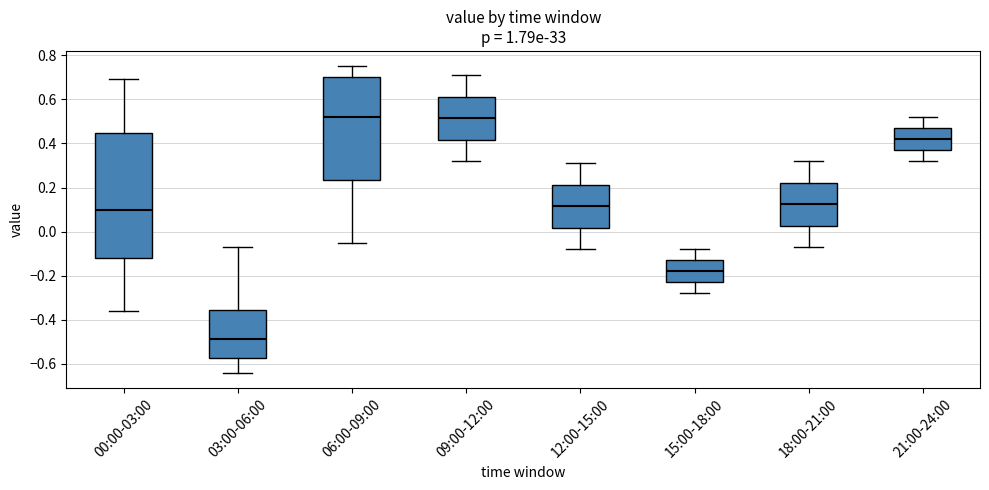

Reading left to right, read every box against the y-axis: the position of its median line, the range the box covers, and the ends of its whiskers. The values are not printed on the chart, so give them approximately, as read against the axis.

00:00-03:00: median 0.10, box -0.12 to 0.44, whiskers -0.36 to 0.70
03:00-06:00: median -0.48, box -0.58 to -0.36, whiskers -0.64 to -0.06
06:00-09:00: median 0.52, box 0.24 to 0.70, whiskers -0.04 to 0.76
09:00-12:00: median 0.52, box 0.42 to 0.62, whiskers 0.32 to 0.72
12:00-15:00: median 0.12, box 0.02 to 0.22, whiskers -0.08 to 0.32
15:00-18:00: median -0.18, box -0.22 to -0.12, whiskers -0.28 to -0.08
18:00-21:00: median 0.12, box 0.02 to 0.22, whiskers -0.06 to 0.32
21:00-24:00: median 0.42, box 0.38 to 0.48, whiskers 0.32 to 0.52